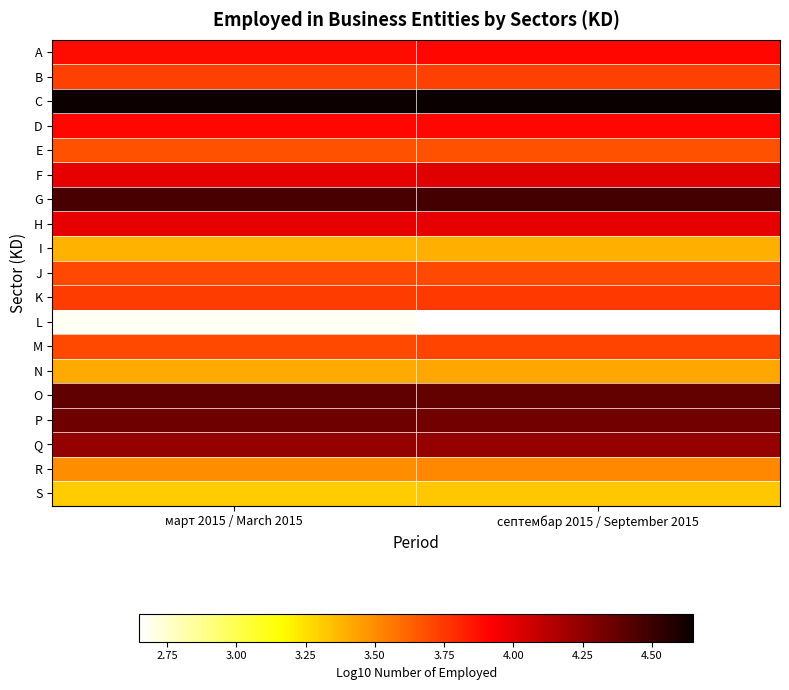

Reading right to left, extract all data points from this chart.

A: септембар 2015 / September 2015=3.9	март 2015 / March 2015=3.9
B: септембар 2015 / September 2015=3.7	март 2015 / March 2015=3.7
C: септембар 2015 / September 2015=4.6	март 2015 / March 2015=4.6
D: септембар 2015 / September 2015=3.9	март 2015 / March 2015=3.9
E: септембар 2015 / September 2015=3.7	март 2015 / March 2015=3.7
F: септембар 2015 / September 2015=4.0	март 2015 / March 2015=4.0
G: септембар 2015 / September 2015=4.5	март 2015 / March 2015=4.5
H: септембар 2015 / September 2015=4.0	март 2015 / March 2015=4.0
I: септембар 2015 / September 2015=3.4	март 2015 / March 2015=3.4
J: септембар 2015 / September 2015=3.7	март 2015 / March 2015=3.7
K: септембар 2015 / September 2015=3.7	март 2015 / March 2015=3.7
L: септембар 2015 / September 2015=2.7	март 2015 / March 2015=2.7
M: септембар 2015 / September 2015=3.7	март 2015 / March 2015=3.7
N: септембар 2015 / September 2015=3.4	март 2015 / March 2015=3.4
O: септембар 2015 / September 2015=4.4	март 2015 / March 2015=4.4
P: септембар 2015 / September 2015=4.3	март 2015 / March 2015=4.3
Q: септембар 2015 / September 2015=4.2	март 2015 / March 2015=4.2
R: септембар 2015 / September 2015=3.5	март 2015 / March 2015=3.5
S: септембар 2015 / September 2015=3.3	март 2015 / March 2015=3.3